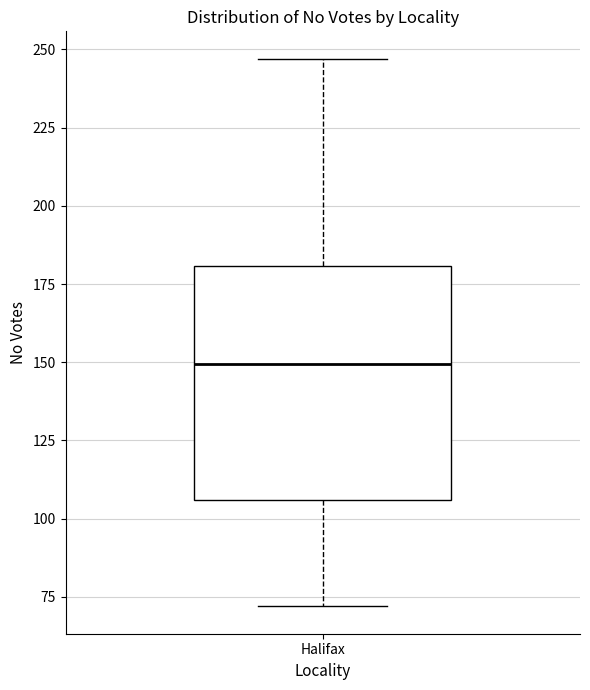

Read this box plot against the y-axis: the position of the median line, the range covered by the box, and the ends of both whiskers. The values are not printed on the chart, so give them approximately, as read against the axis.

median 150, box 105 to 180, whiskers 70 to 245